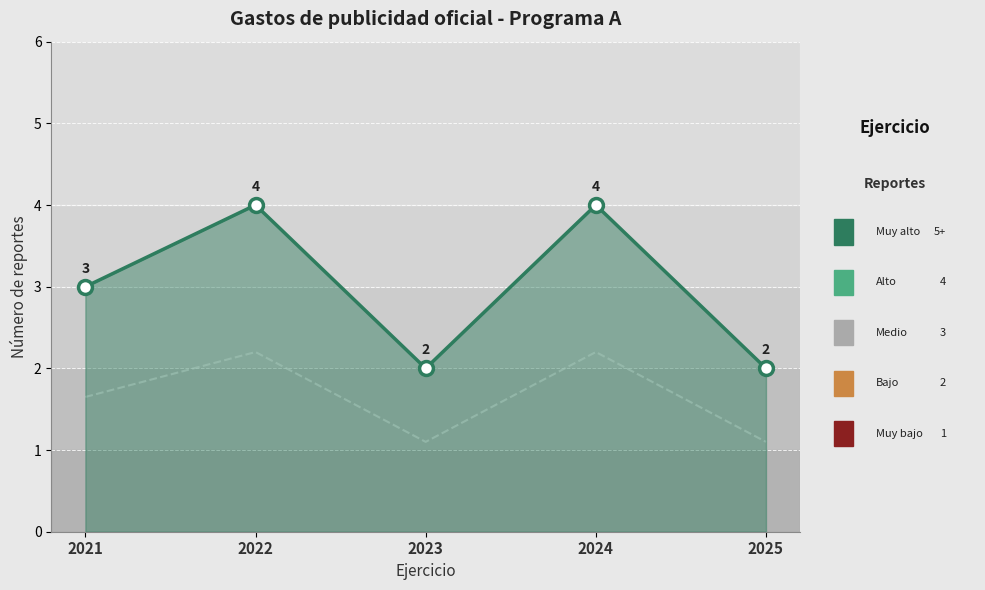

Reading right to left, extract all data points from this chart.

2025=2	2024=4	2023=2	2022=4	2021=3